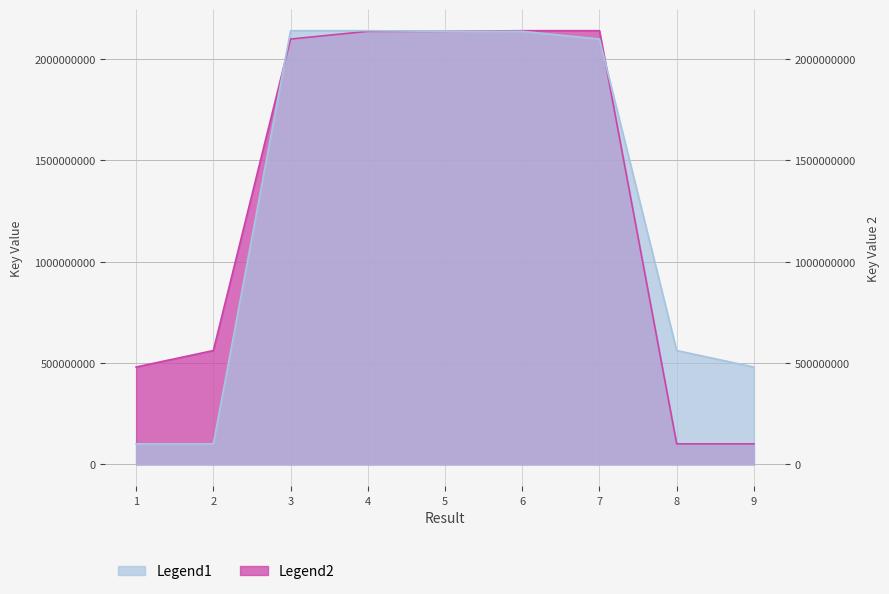

The value of Legend2 at 8 is 101036674. True or false?

True